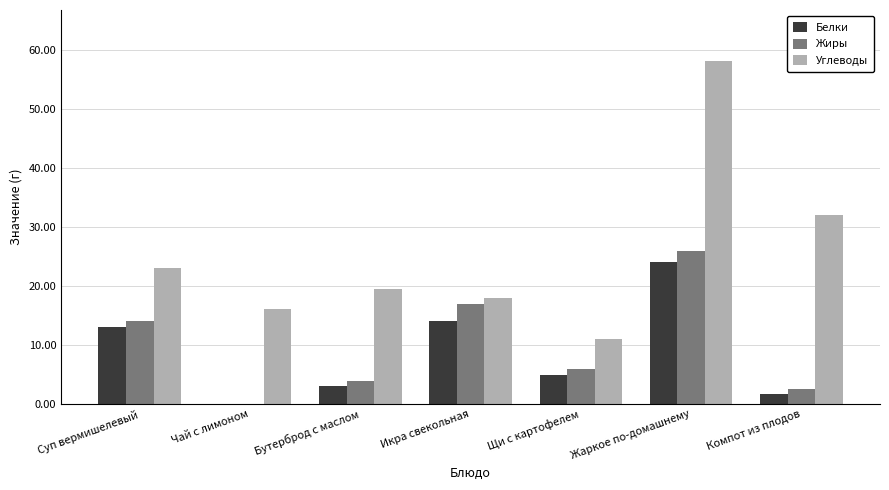

At which label does Углеводы reach its peak?

Жаркое по-домашнему